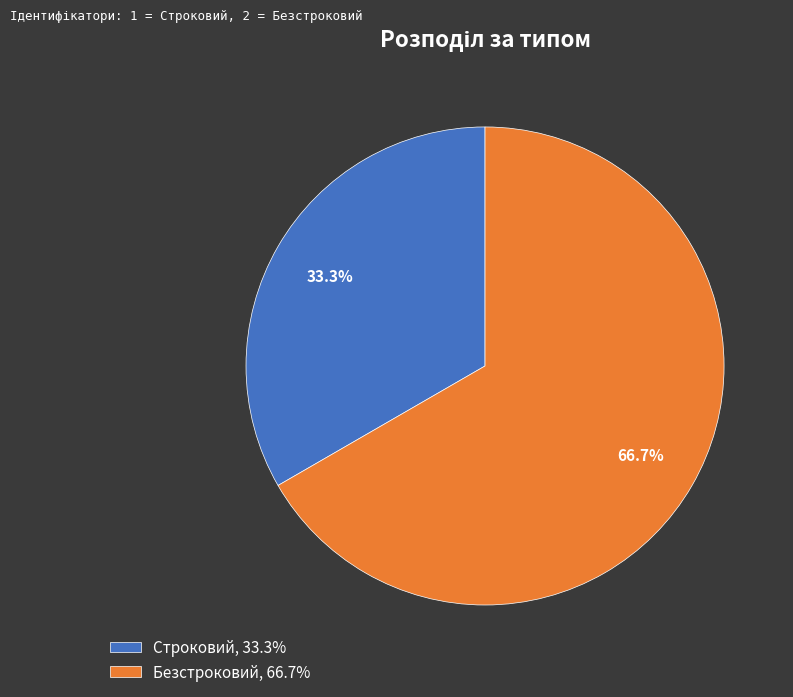

Which has a higher value, Строковий, 33.3% or Безстроковий, 66.7%?

Безстроковий, 66.7%